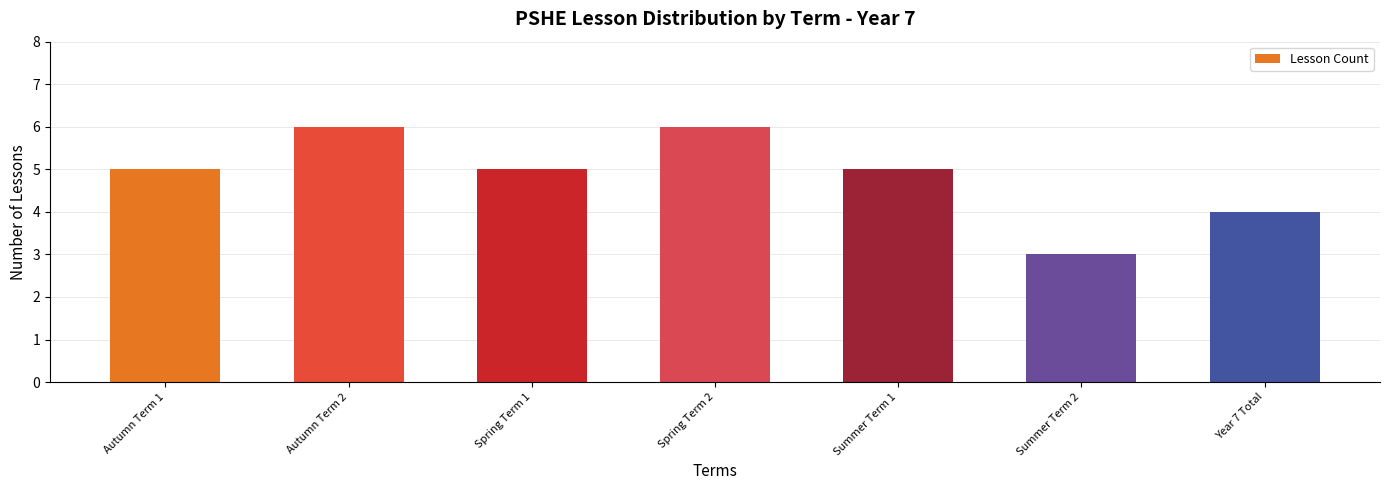

Where is the data nearest to the value 4?

Year 7 Total